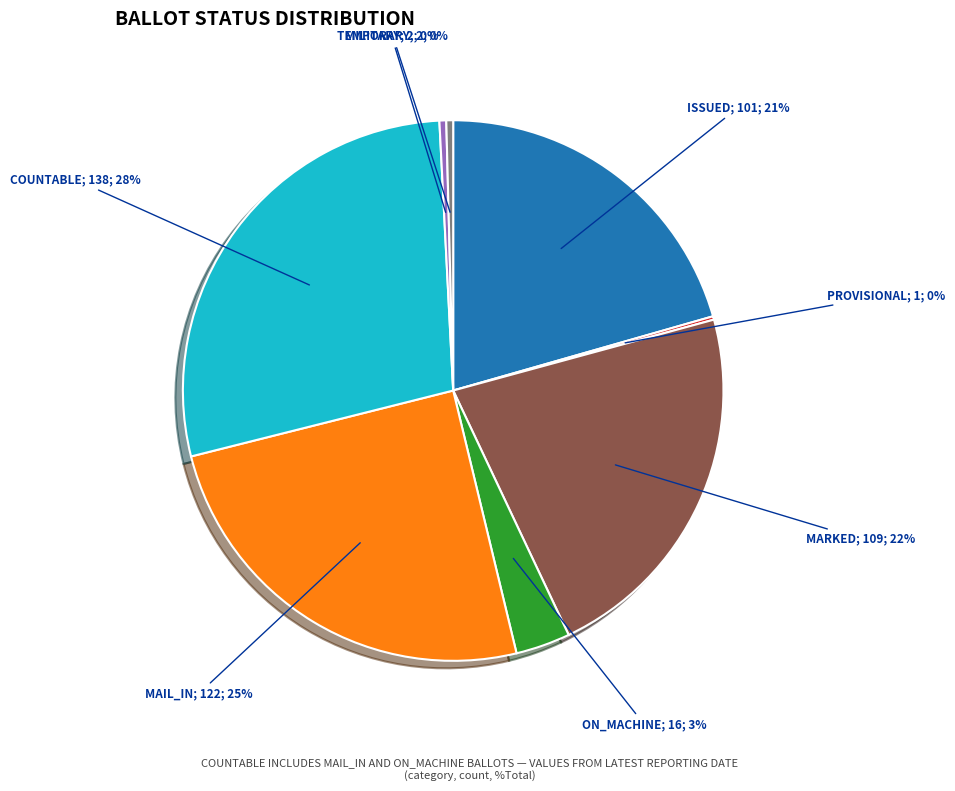

Does any single category account for the majority?

No